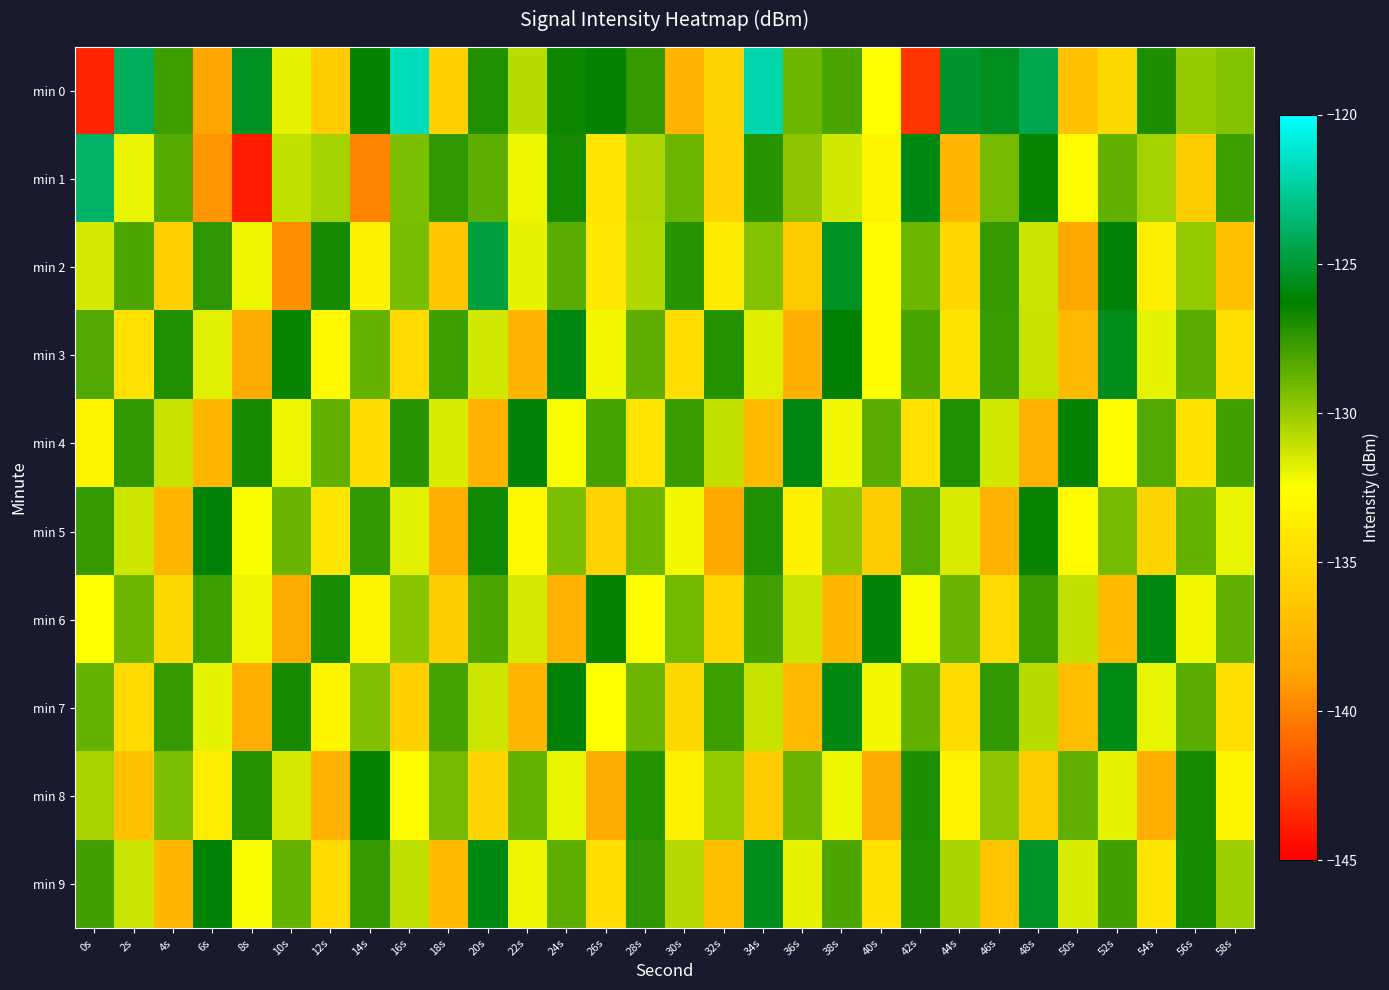

Reading left to right, what are all the values shown in this chart?

min 0: 0s=-143.6	2s=-124.1	4s=-127.8	6s=-138.7	8s=-125.5	10s=-131.9	12s=-136.2	14s=-126.4	16s=-121.7	18s=-135.7	20s=-127.1	22s=-130.8	24s=-126.6	26s=-126.4	28s=-127.5	30s=-137.6	32s=-135.4	34s=-122.1	36s=-128.9	38s=-128.1	40s=-132.4	42s=-143.0	44s=-125.3	46s=-125.5	48s=-124.4	50s=-136.8	52s=-135.2	54s=-127.0	56s=-129.9	58s=-129.5
min 1: 0s=-123.7	2s=-132.0	4s=-128.4	6s=-139.3	8s=-143.9	10s=-131.0	12s=-130.3	14s=-140.0	16s=-129.3	18s=-127.4	20s=-128.5	22s=-132.1	24s=-126.8	26s=-134.2	28s=-130.5	30s=-128.9	32s=-135.6	34s=-127.3	36s=-129.7	38s=-131.4	40s=-133.2	42s=-125.8	44s=-137.4	46s=-129.1	48s=-126.5	50s=-132.7	52s=-128.6	54s=-130.3	56s=-135.9	58s=-127.8
min 2: 0s=-131.5	2s=-128.2	4s=-135.7	6s=-127.4	8s=-132.1	10s=-139.6	12s=-126.8	14s=-133.4	16s=-129.2	18s=-136.5	20s=-124.7	22s=-131.9	24s=-128.4	26s=-134.1	28s=-130.6	30s=-127.3	32s=-133.8	34s=-129.5	36s=-136.2	38s=-125.4	40s=-132.7	42s=-128.9	44s=-135.3	46s=-127.6	48s=-131.2	50s=-138.4	52s=-126.1	54s=-133.6	56s=-129.8	58s=-136.7
min 3: 0s=-128.3	2s=-134.6	4s=-127.1	6s=-131.8	8s=-138.2	10s=-126.5	12s=-132.9	14s=-128.7	16s=-135.1	18s=-127.8	20s=-131.4	22s=-137.6	24s=-125.9	26s=-132.2	28s=-128.5	30s=-134.8	32s=-127.2	34s=-131.7	36s=-137.9	38s=-126.3	40s=-132.6	42s=-128.1	44s=-134.4	46s=-127.7	48s=-131.1	50s=-137.3	52s=-125.6	54s=-131.9	56s=-128.4	58s=-134.7
min 4: 0s=-133.2	2s=-127.5	4s=-131.1	6s=-137.4	8s=-126.8	10s=-132.1	12s=-128.6	14s=-134.9	16s=-127.3	18s=-131.6	20s=-137.8	22s=-126.1	24s=-132.4	26s=-128.0	28s=-134.3	30s=-127.7	32s=-131.0	34s=-137.1	36s=-125.8	38s=-132.2	40s=-128.4	42s=-134.6	44s=-127.1	46s=-131.4	48s=-137.7	50s=-126.4	52s=-132.7	54s=-128.3	56s=-134.5	58s=-127.9
min 5: 0s=-127.6	2s=-131.3	4s=-137.5	6s=-126.1	8s=-132.4	10s=-128.8	12s=-134.2	14s=-127.5	16s=-131.8	18s=-138.0	20s=-126.7	22s=-133.0	24s=-129.3	26s=-135.6	28s=-128.9	30s=-132.2	32s=-138.4	34s=-127.1	36s=-133.4	38s=-129.7	40s=-136.0	42s=-128.3	44s=-131.6	46s=-137.8	48s=-126.5	50s=-132.8	52s=-129.1	54s=-135.4	56s=-128.7	58s=-132.0
min 6: 0s=-132.5	2s=-128.9	4s=-135.2	6s=-127.8	8s=-132.1	10s=-138.3	12s=-126.9	14s=-133.2	16s=-129.6	18s=-135.9	20s=-128.2	22s=-131.5	24s=-137.7	26s=-126.4	28s=-132.7	30s=-129.0	32s=-135.3	34s=-127.9	36s=-131.2	38s=-137.4	40s=-126.1	42s=-132.4	44s=-128.8	46s=-135.1	48s=-127.7	50s=-131.0	52s=-137.2	54s=-125.9	56s=-132.2	58s=-128.6
min 7: 0s=-128.7	2s=-135.0	4s=-127.6	6s=-131.9	8s=-138.1	10s=-126.8	12s=-133.1	14s=-129.4	16s=-135.7	18s=-128.0	20s=-131.3	22s=-137.5	24s=-126.2	26s=-132.5	28s=-128.9	30s=-135.2	32s=-127.8	34s=-131.1	36s=-137.3	38s=-125.9	40s=-132.2	42s=-128.6	44s=-134.9	46s=-127.5	48s=-130.8	50s=-137.0	52s=-125.7	54s=-132.0	56s=-128.4	58s=-134.7
min 8: 0s=-130.4	2s=-136.7	4s=-129.3	6s=-133.6	8s=-127.2	10s=-131.5	12s=-137.7	14s=-126.4	16s=-132.7	18s=-129.1	20s=-135.4	22s=-128.7	24s=-132.0	26s=-138.2	28s=-127.2	30s=-133.5	32s=-129.9	34s=-136.2	36s=-128.8	38s=-132.1	40s=-138.3	42s=-127.0	44s=-133.3	46s=-129.7	48s=-136.0	50s=-128.6	52s=-131.9	54s=-138.1	56s=-126.8	58s=-133.1
min 9: 0s=-127.9	2s=-131.2	4s=-137.4	6s=-126.1	8s=-132.4	10s=-128.7	12s=-135.0	14s=-127.6	16s=-130.9	18s=-137.1	20s=-125.8	22s=-132.1	24s=-128.5	26s=-134.8	28s=-127.4	30s=-130.7	32s=-136.9	34s=-125.6	36s=-131.9	38s=-128.2	40s=-134.5	42s=-127.1	44s=-130.4	46s=-136.6	48s=-125.3	50s=-131.6	52s=-127.9	54s=-134.2	56s=-126.8	58s=-130.1